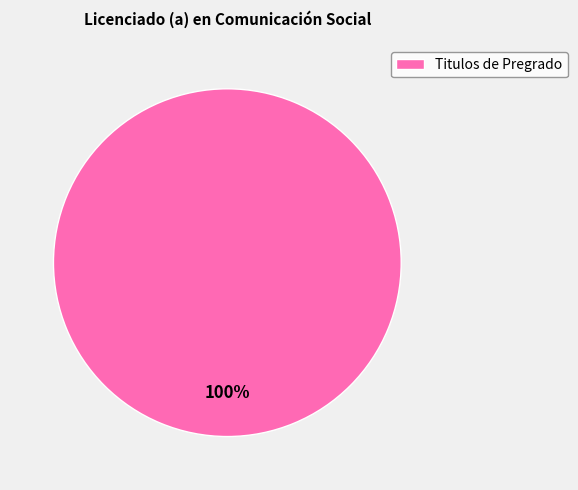

Is Titulos de Pregrado the majority of the pie?

Yes